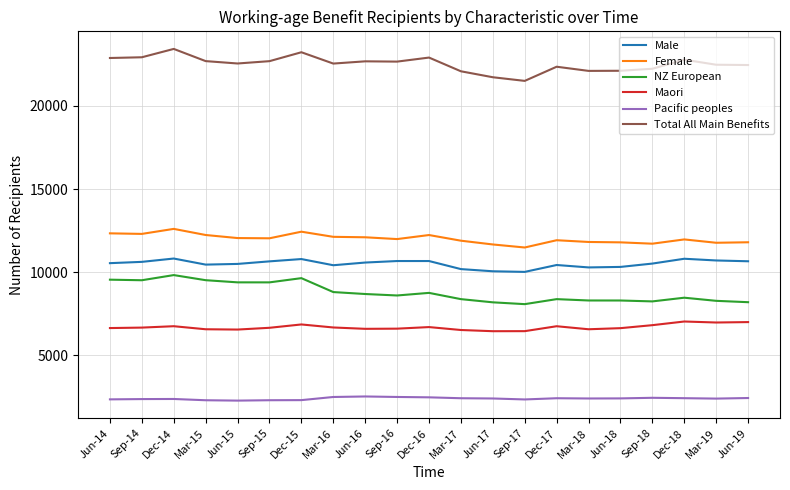

What is the total value across all series at Mar-16?

63059